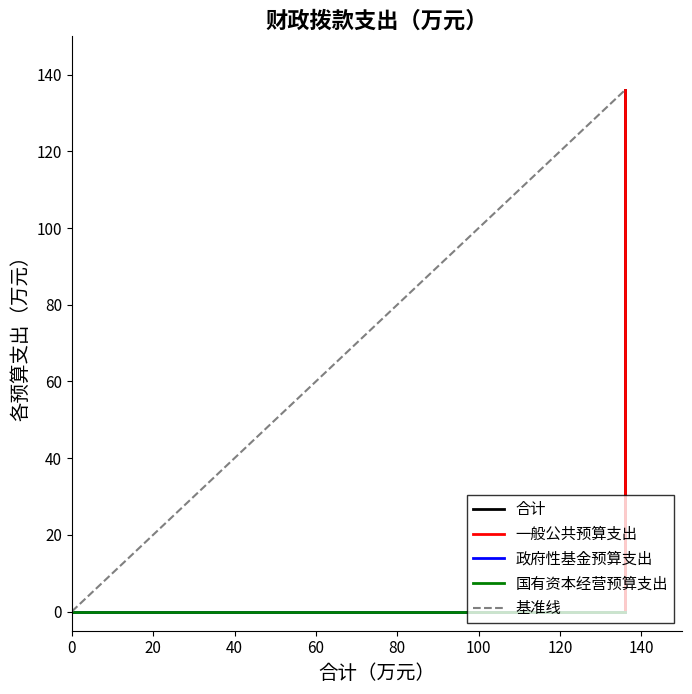

Rank the series by their maximum value, from highest to lowest.

合计, 一般公共预算支出, 基准线, 政府性基金预算支出, 国有资本经营预算支出